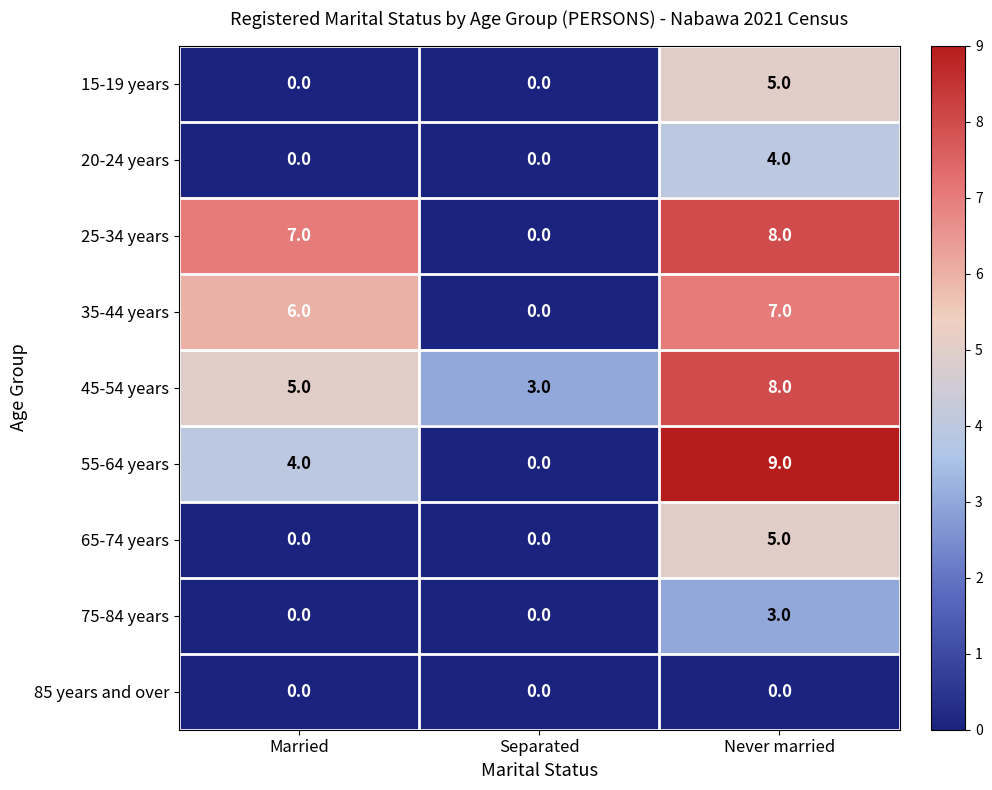

What is the maximum value shown in the chart?

9